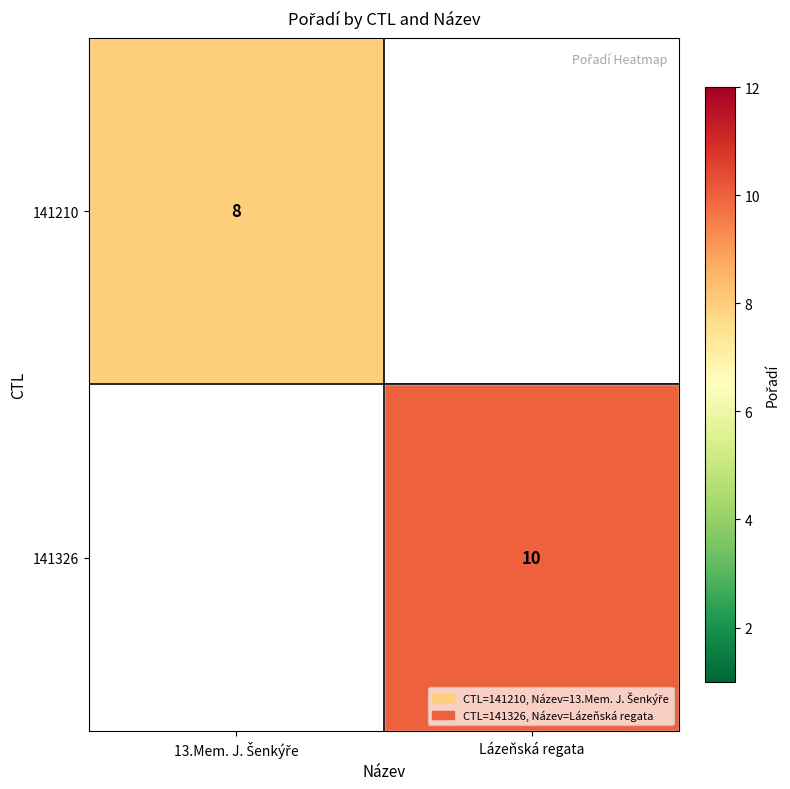

The value of 141326 at Lázeňská regata is 10. True or false?

True